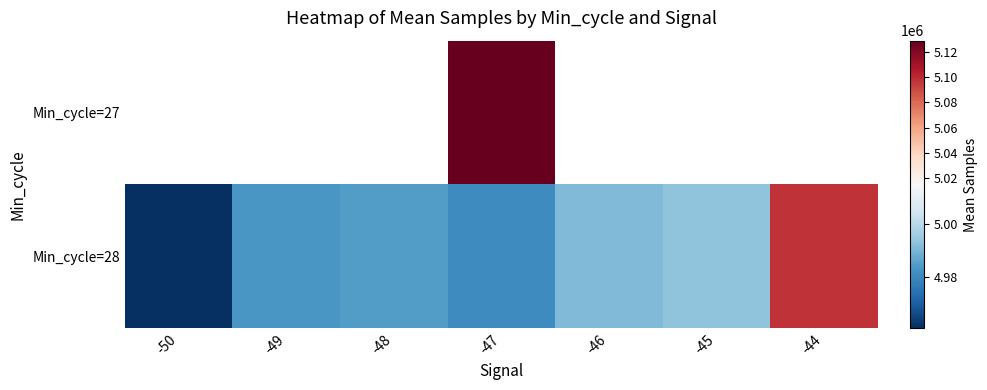

Which series changed the most between -47 and -44?

Min_cycle=28